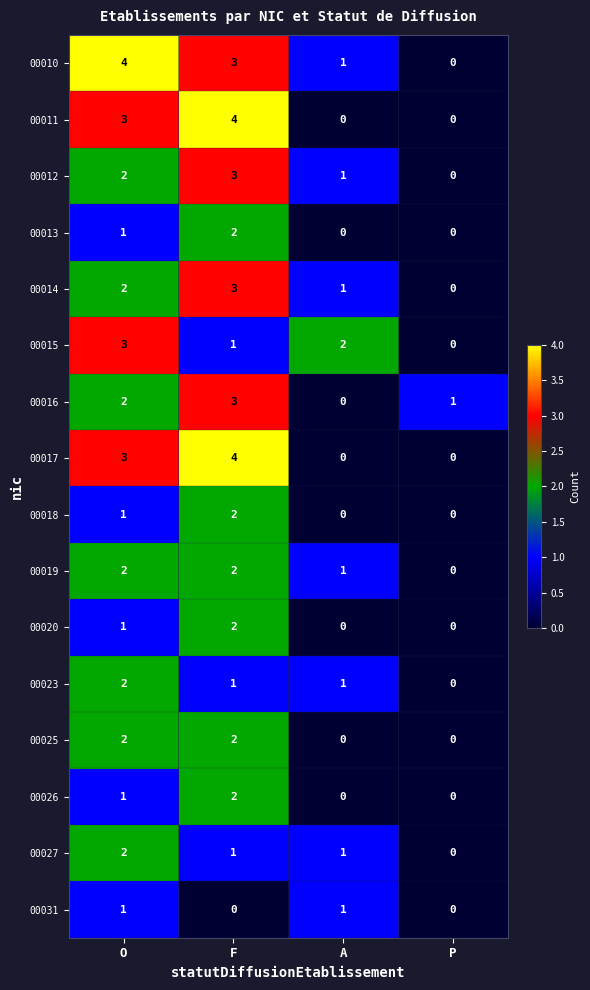

What is the difference between the 00017 values at A and F?

4